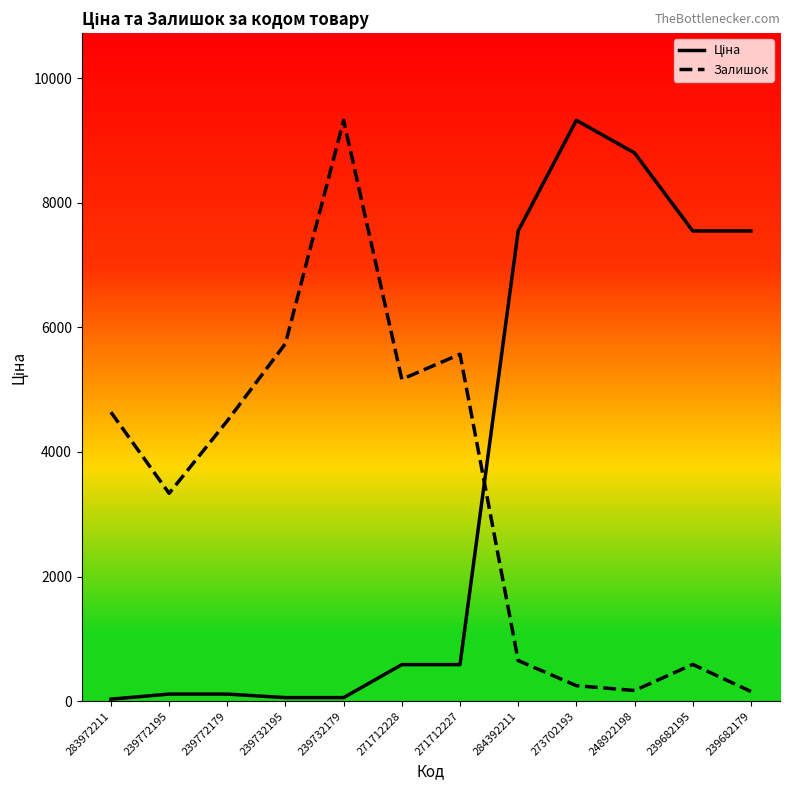

What is the value of the Ціна point at the 9th from the left?

9321.4